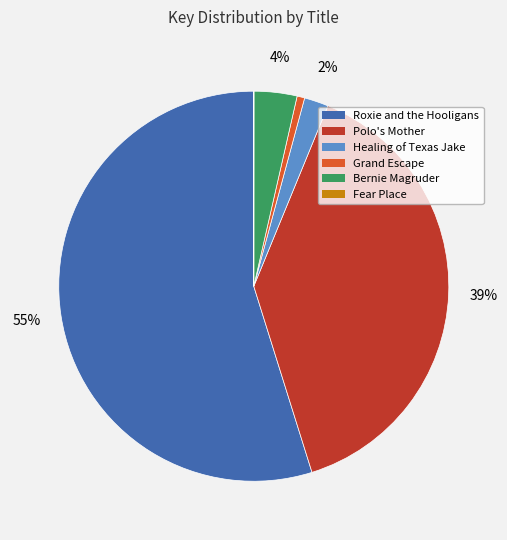

To the nearest percent, what portion does Grand Escape represent?

1%